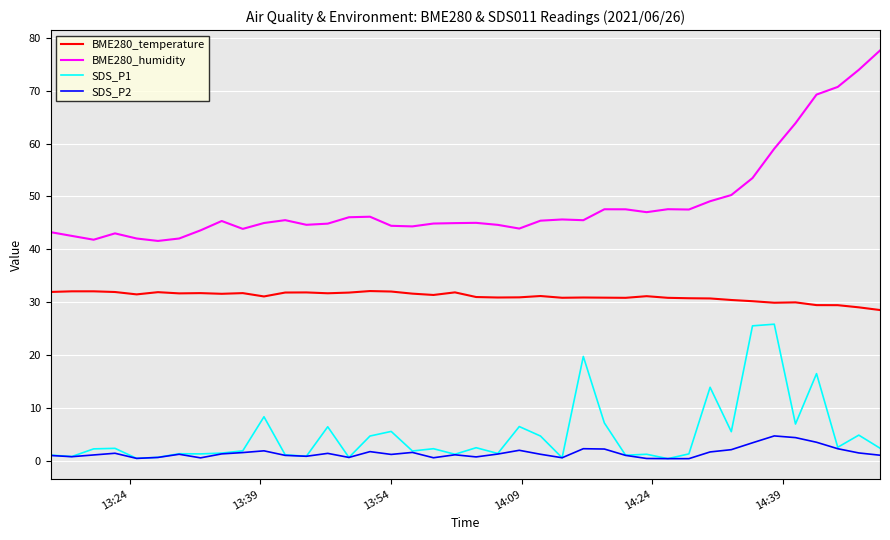

Which series has the largest range (max minus min)?

BME280_humidity